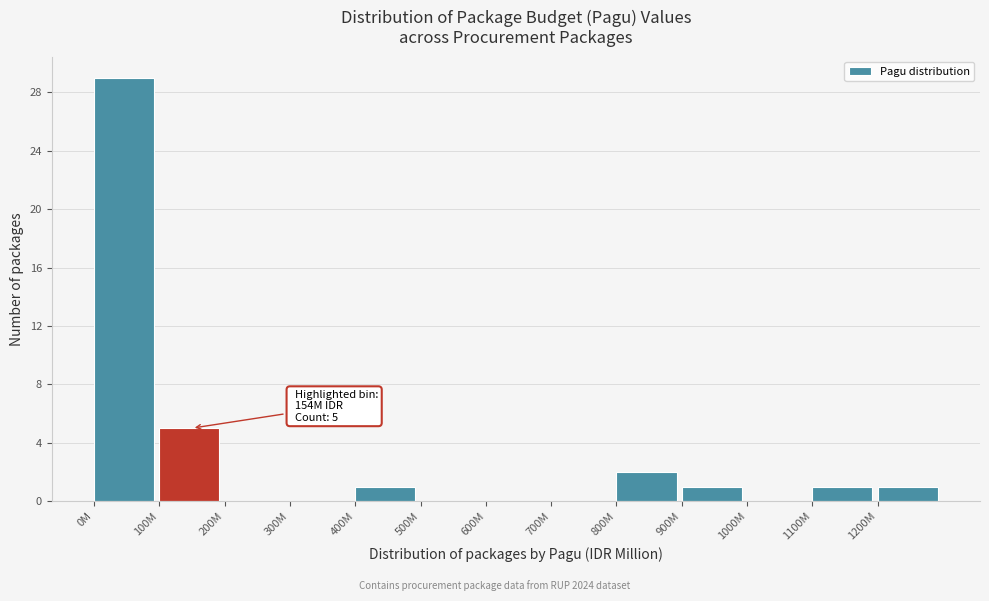

Reading left to right, what are all the values shown in this chart?

0M=29	100M=5	200M=0	300M=0	400M=1	500M=0	600M=0	700M=0	800M=2	900M=1	1000M=0	1100M=1	1200M=1